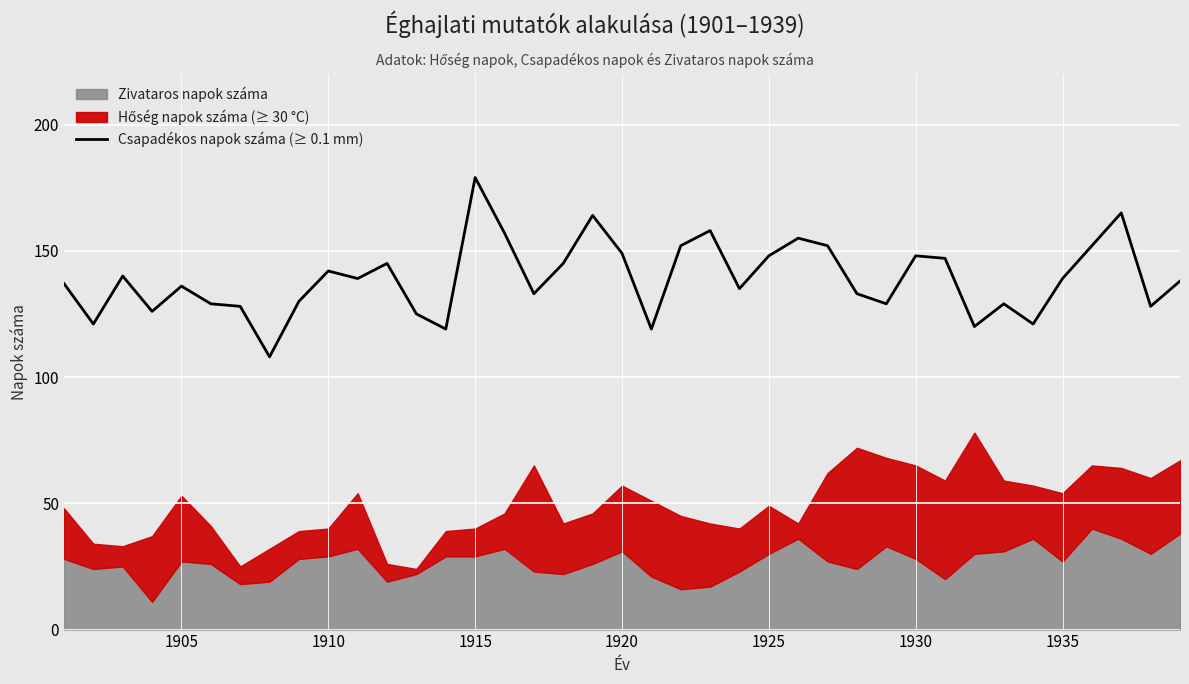

Reading left to right, what are all the values shown in this chart?

137	121	140	126	136	129	128	108	130	142	139	145	125	119	179	157	133	145	164	149	119	152	158	135	148	155	152	133	129	148	147	120	129	121	139	152	165	128	138